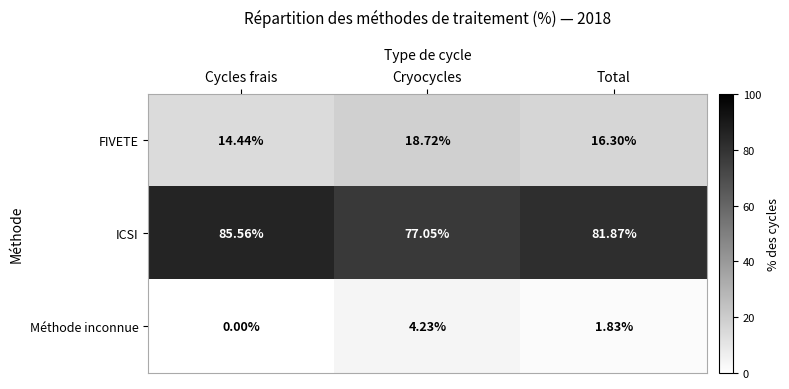

How many values in the ICSI series are below 81?

1